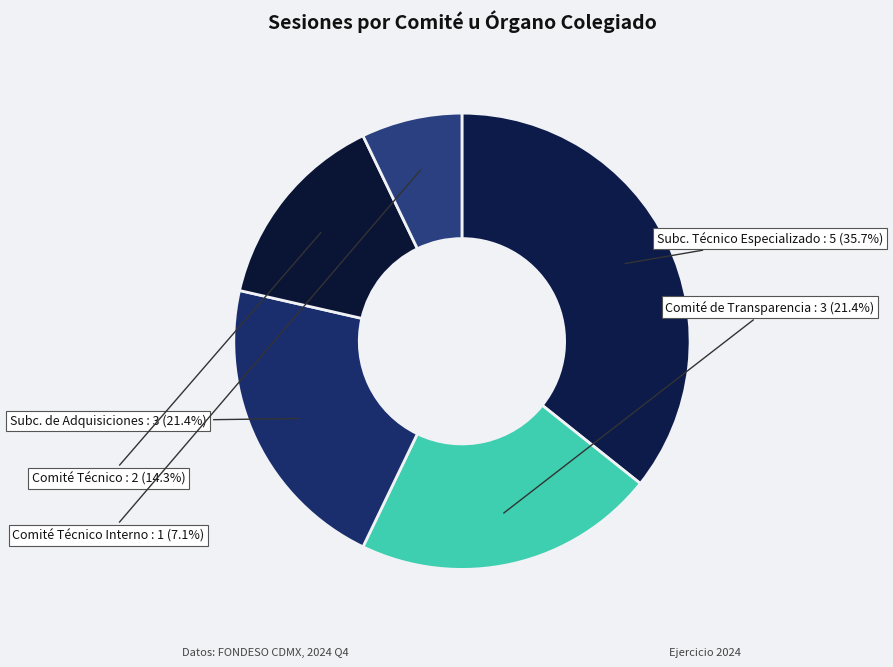

Do Comité Técnico and Comité Técnico Interno together represent more than half of the pie?

No